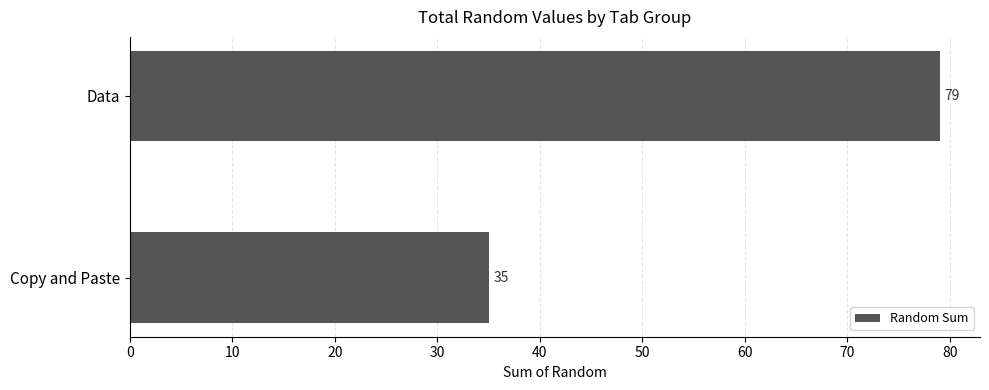

Count the values in the range 35 to 79.

2